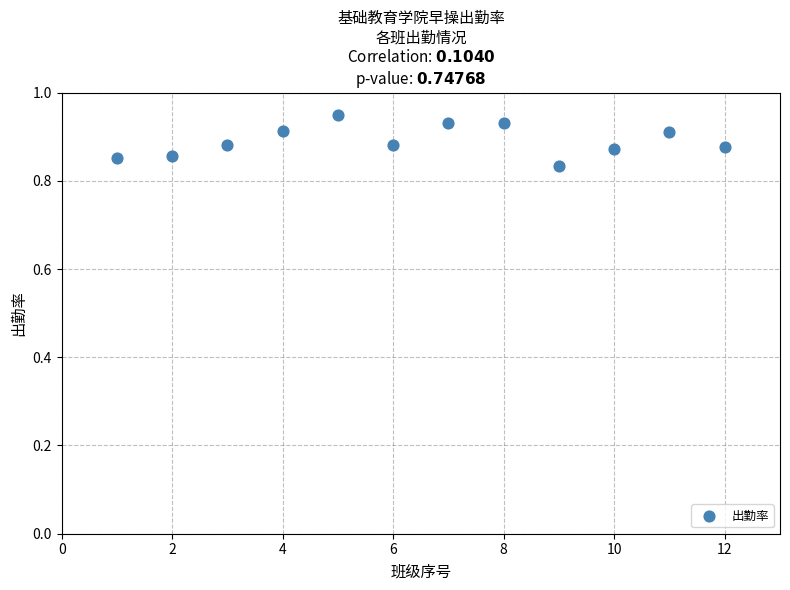

What is the range of X values (max minus min)?

11.0